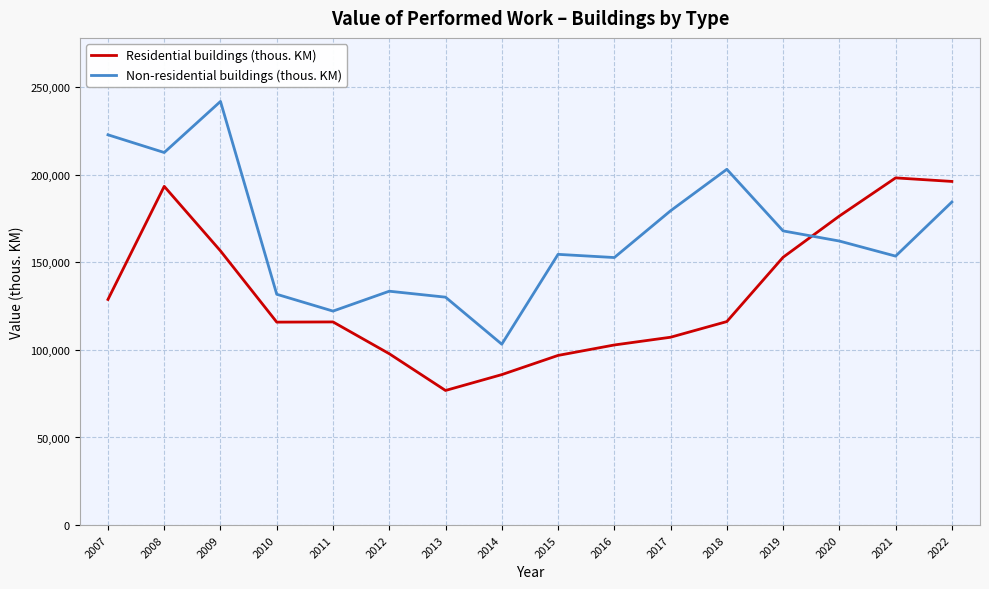

True or false: Residential buildings (thous. KM) has a value of 276516 at 2020.

False